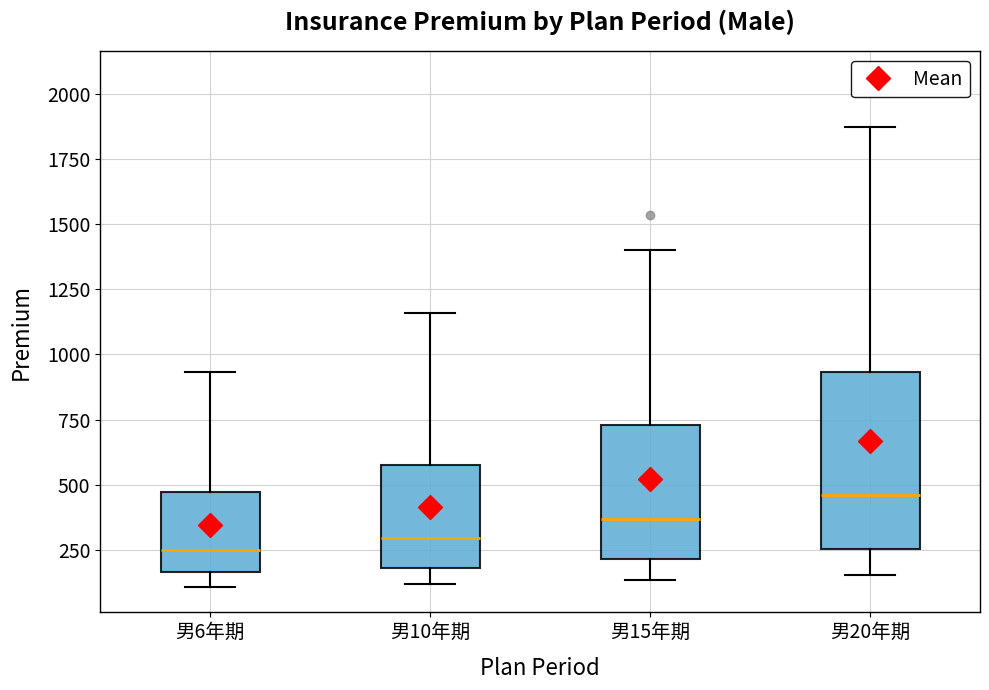

Which box is the tallest, from its lower edge to its upper edge?

男20年期